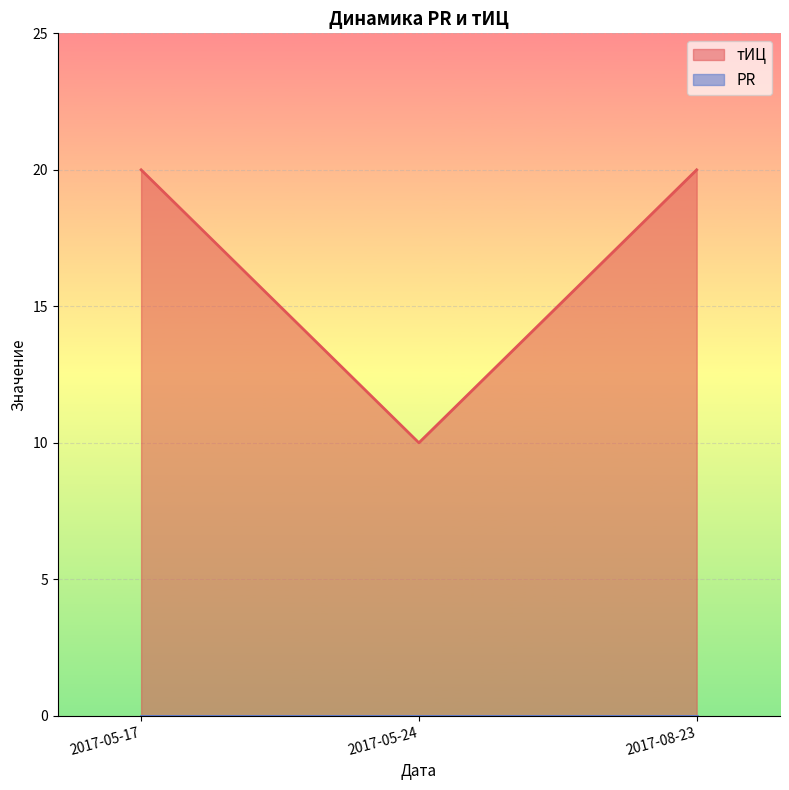

What is the smallest value displayed?

0